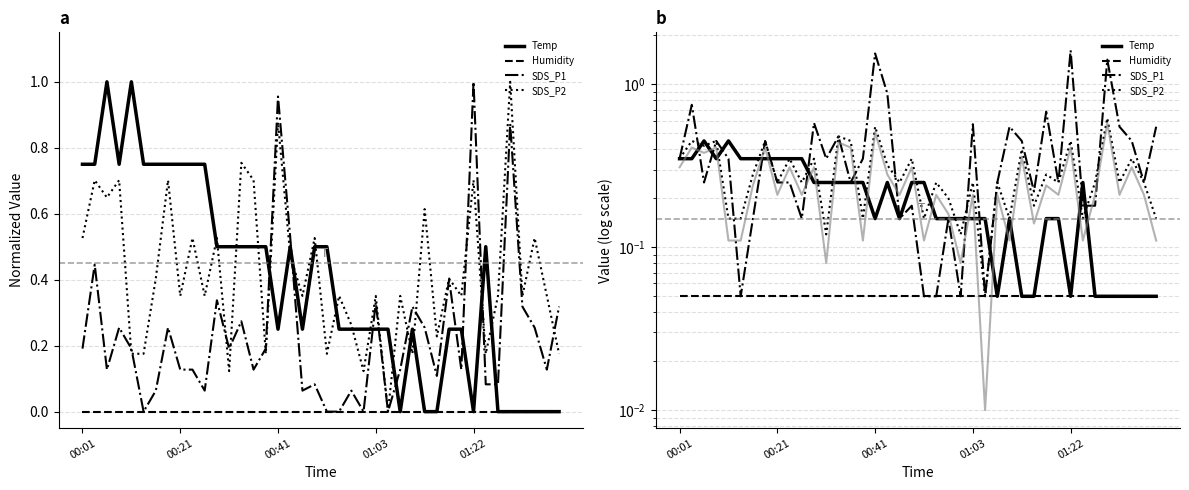

Is this an area chart (filled region under the line)?

No